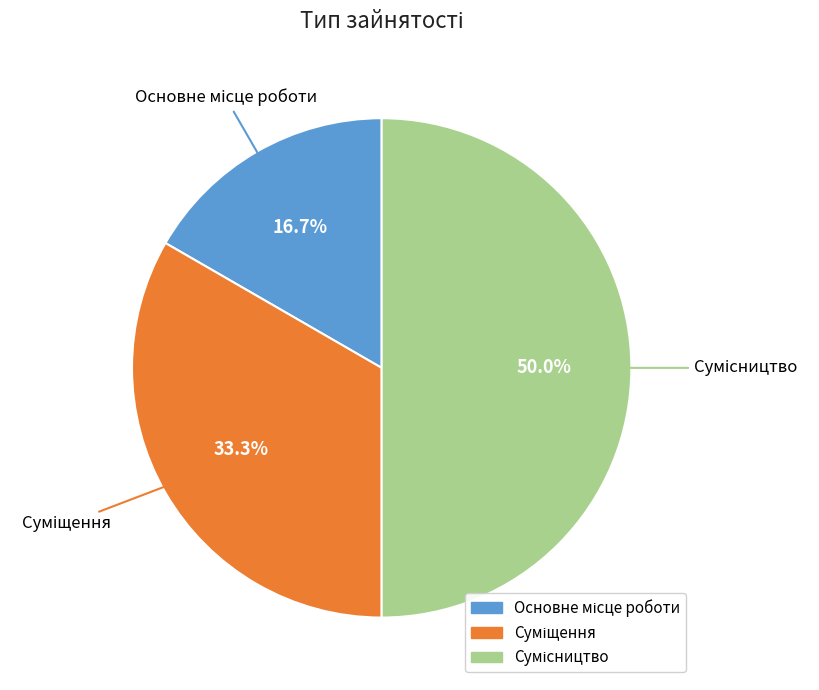

Count the number of slices in the pie.

3